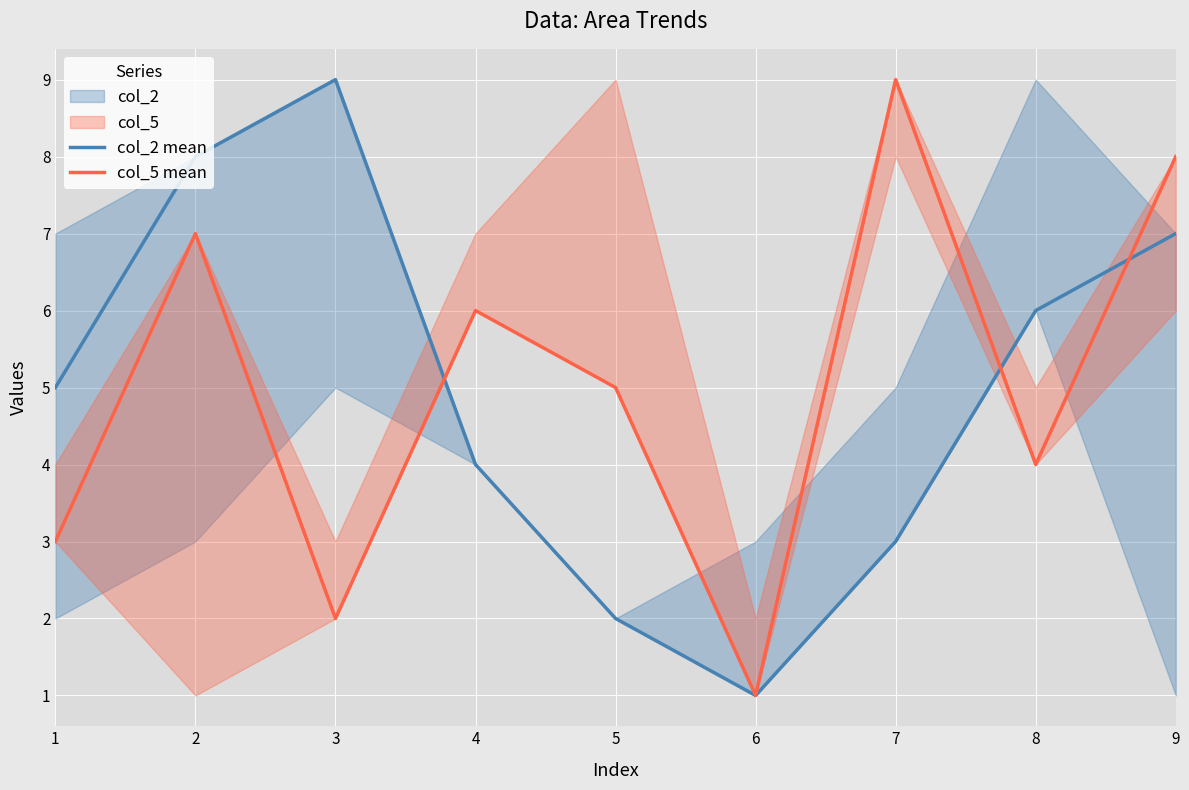

How many times do col_2 mean and col_5 mean cross each other?

3